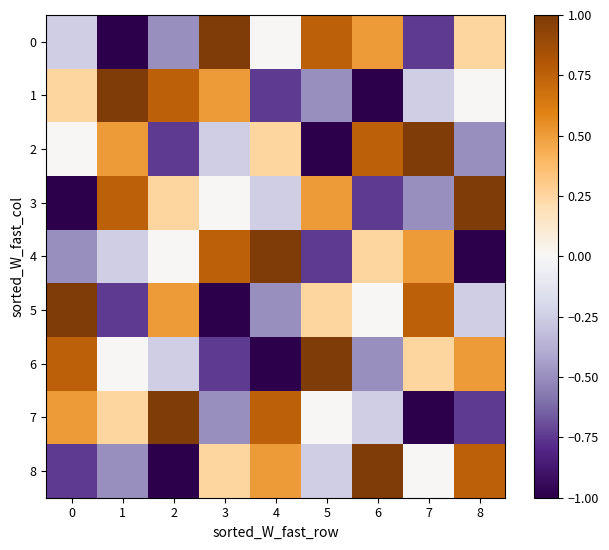

What is the greatest value displayed?

1.0